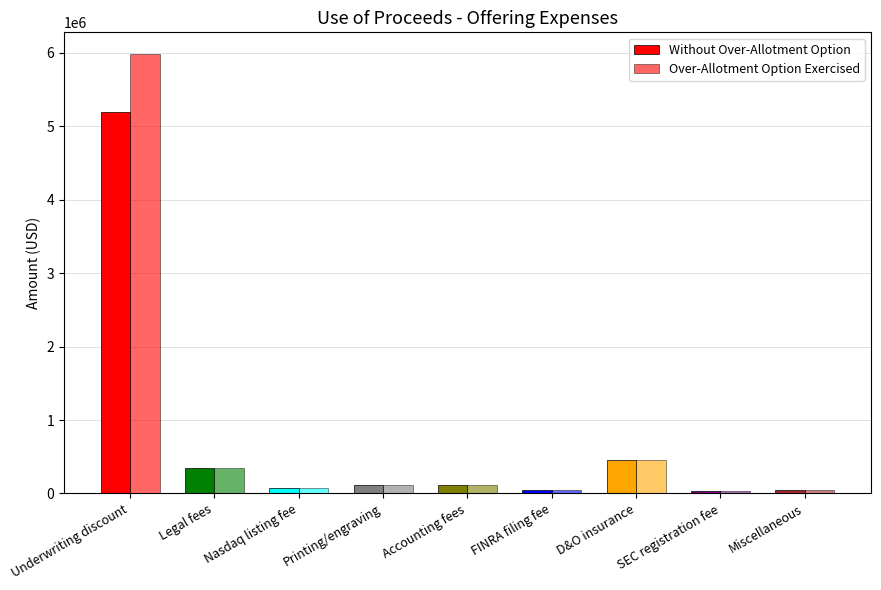

Read the Without Over-Allotment Option value at Printing/engraving.

120000